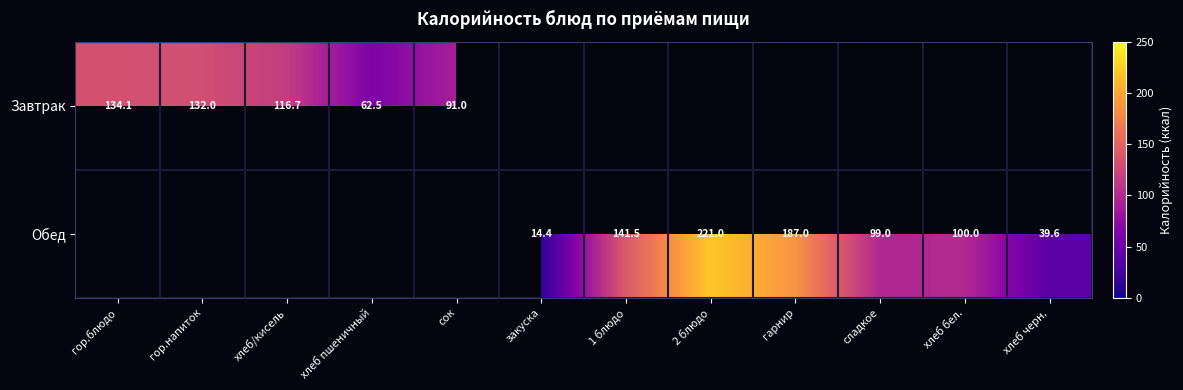

What is the difference between the Завтрак values at хлеб/кисель and сок?

25.7